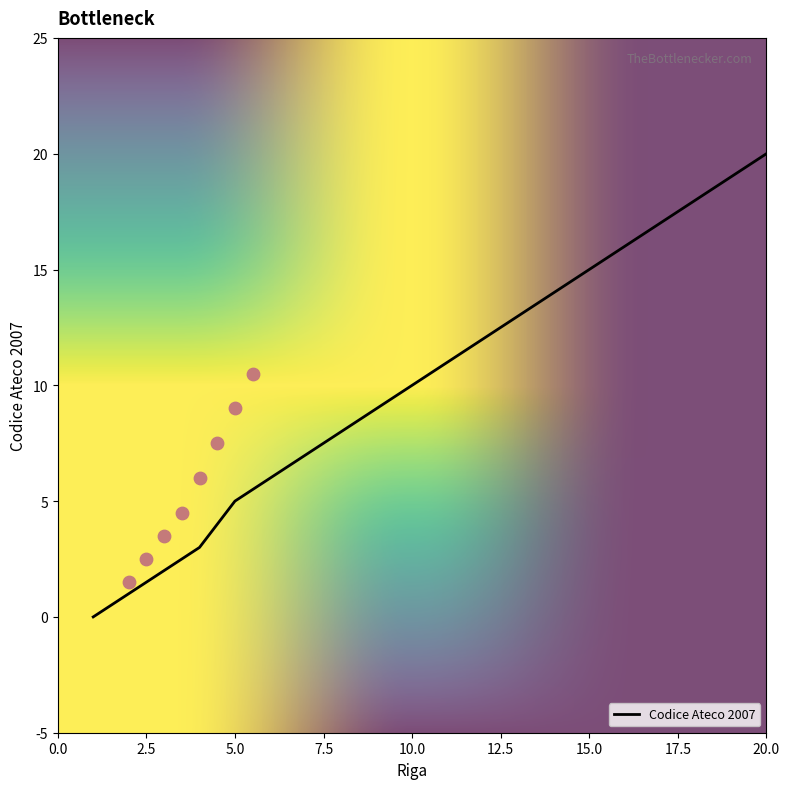

Approximately how many times larger is the value at 5 compared to 17?

0.3